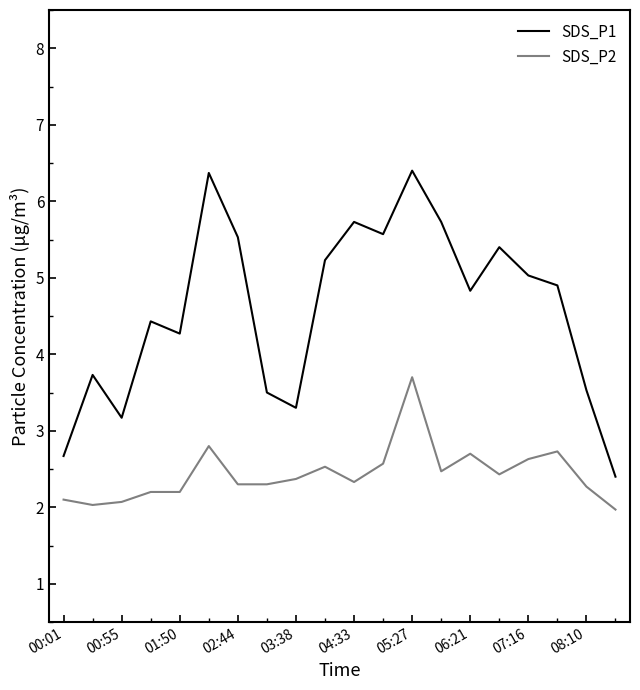

True or false: SDS_P2 has more than 1 points higher than both neighbors.

True